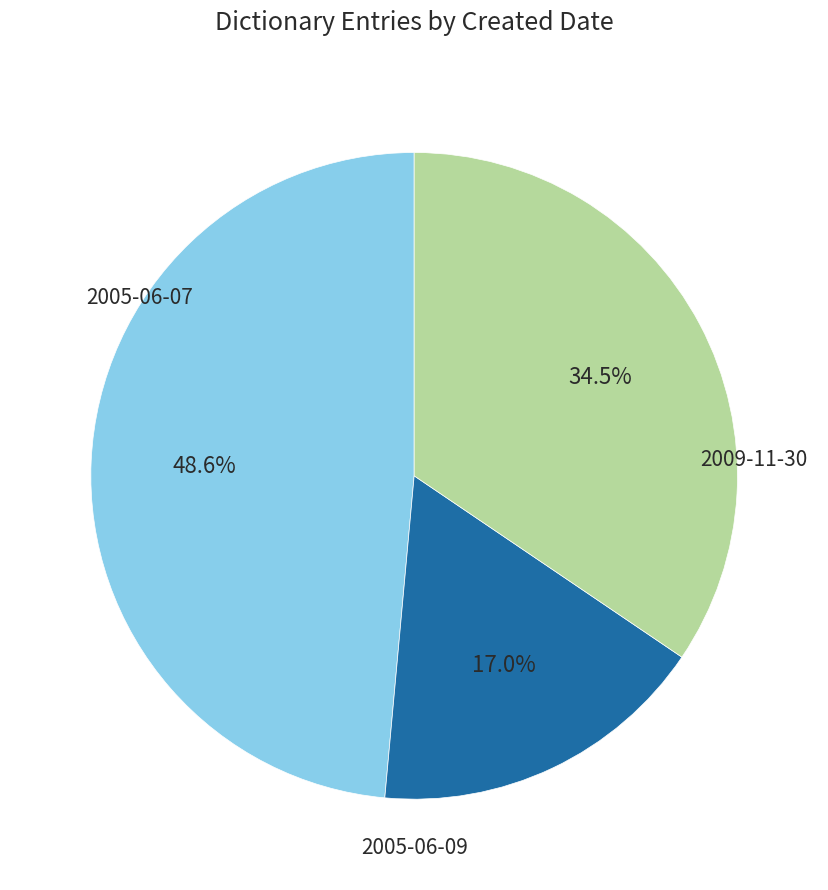

Is there a majority slice in this chart?

No